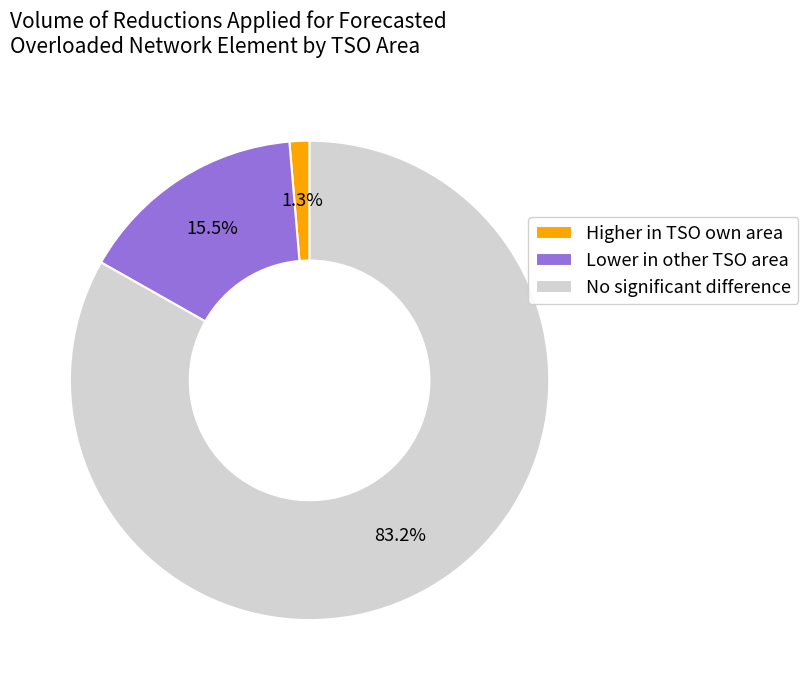

Rank the categories by value from highest to lowest.

No significant difference, Lower in other TSO area, Higher in TSO own area